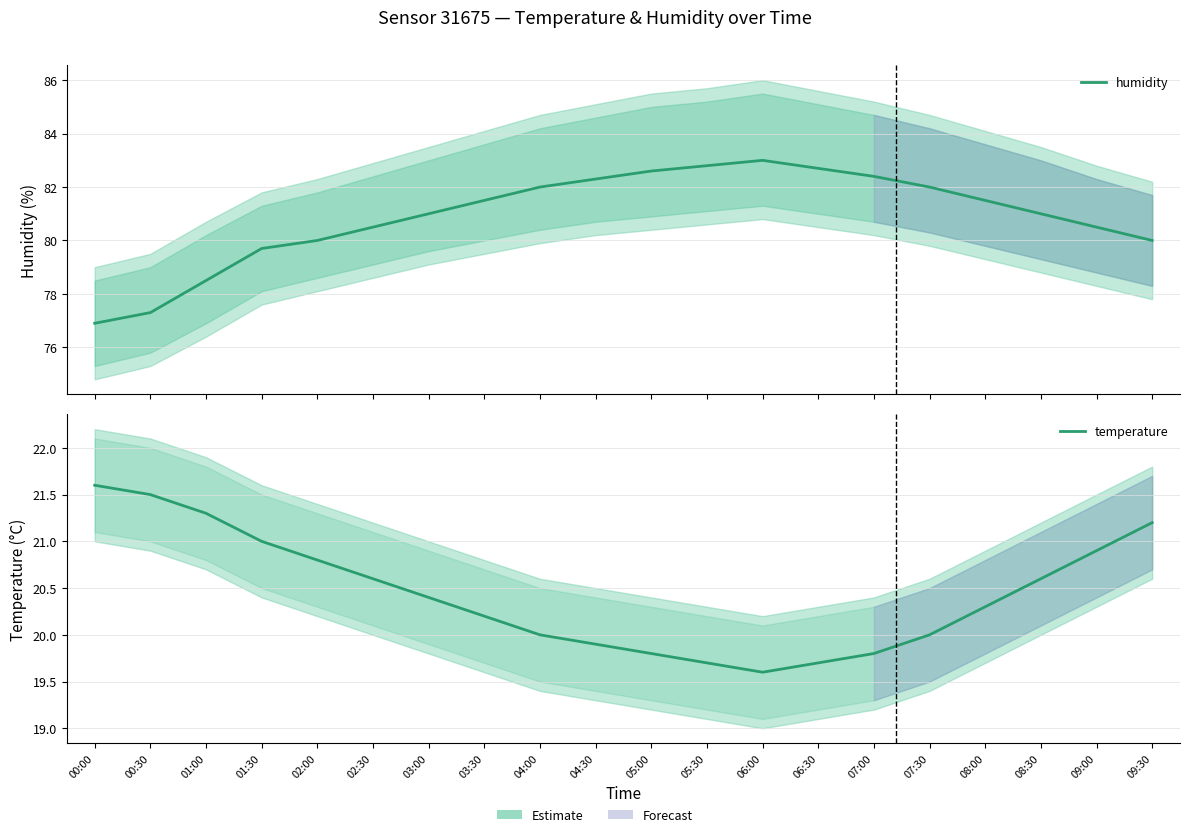

Is this an area chart (filled region under the line)?

No